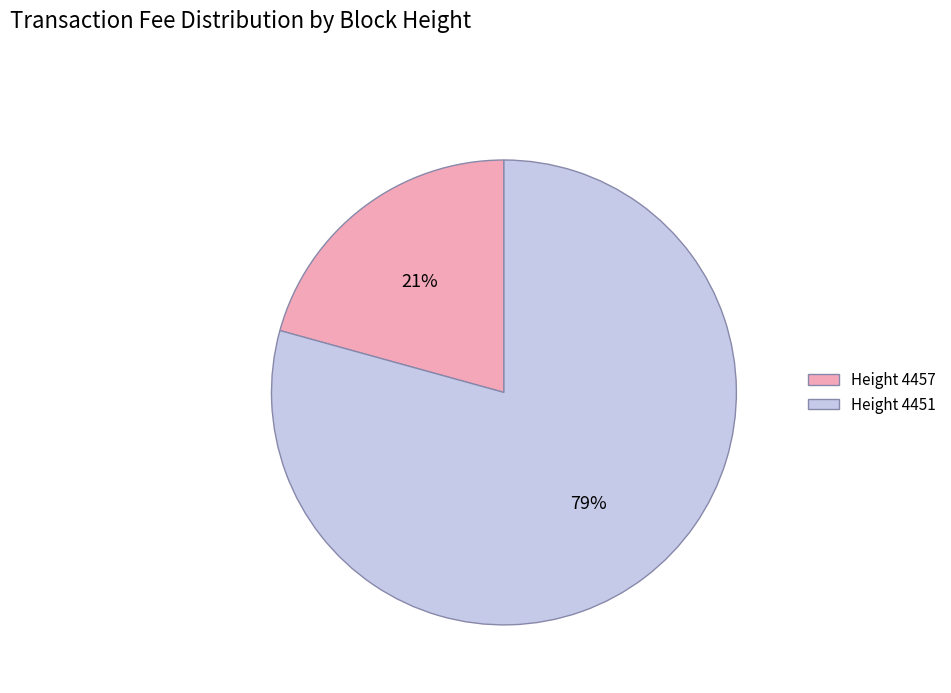

What percentage is the Height 4457 slice, to the nearest percent?

21%